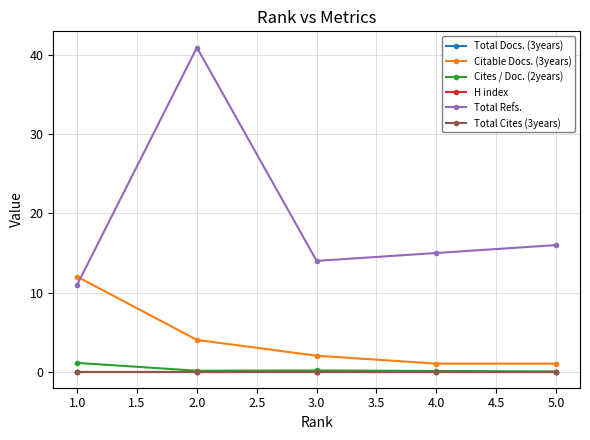

Does the chart have visible grid lines?

Yes